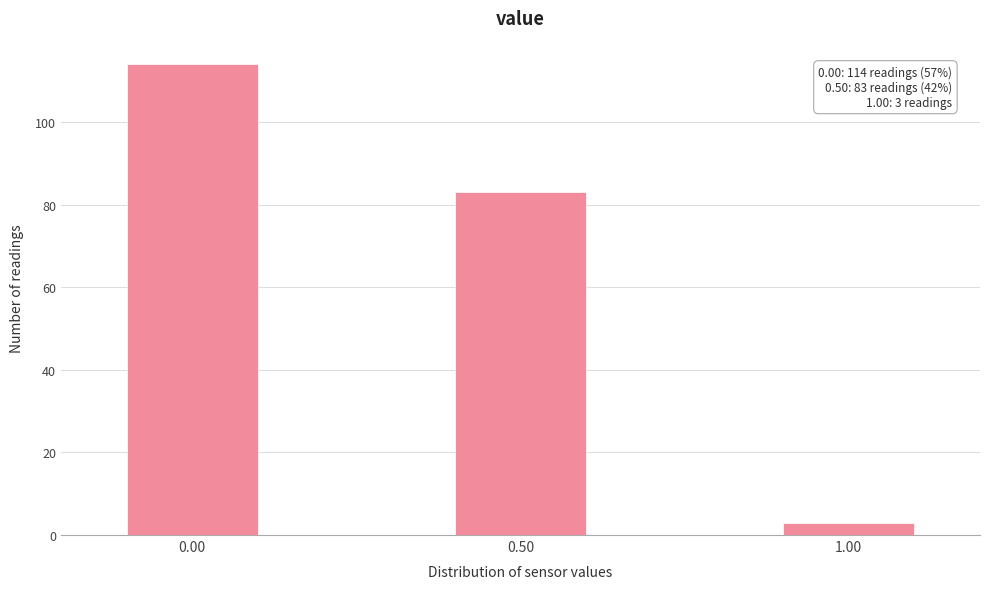

Reading right to left, list all the values displayed in this chart.

3	83	114